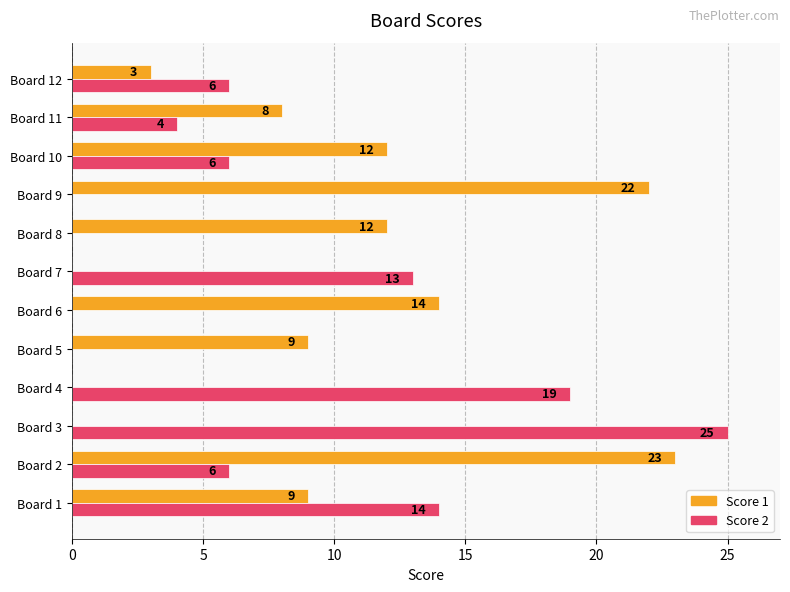

What is the total value across all series at Board 9?

22